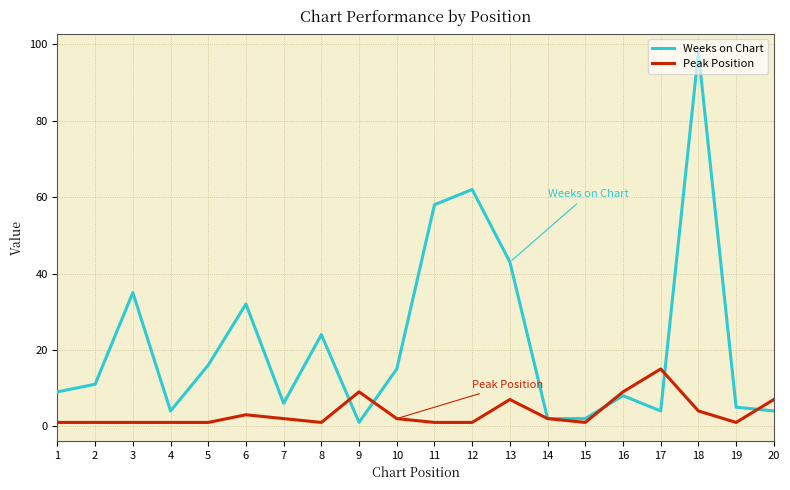

What is the smallest value displayed?

1